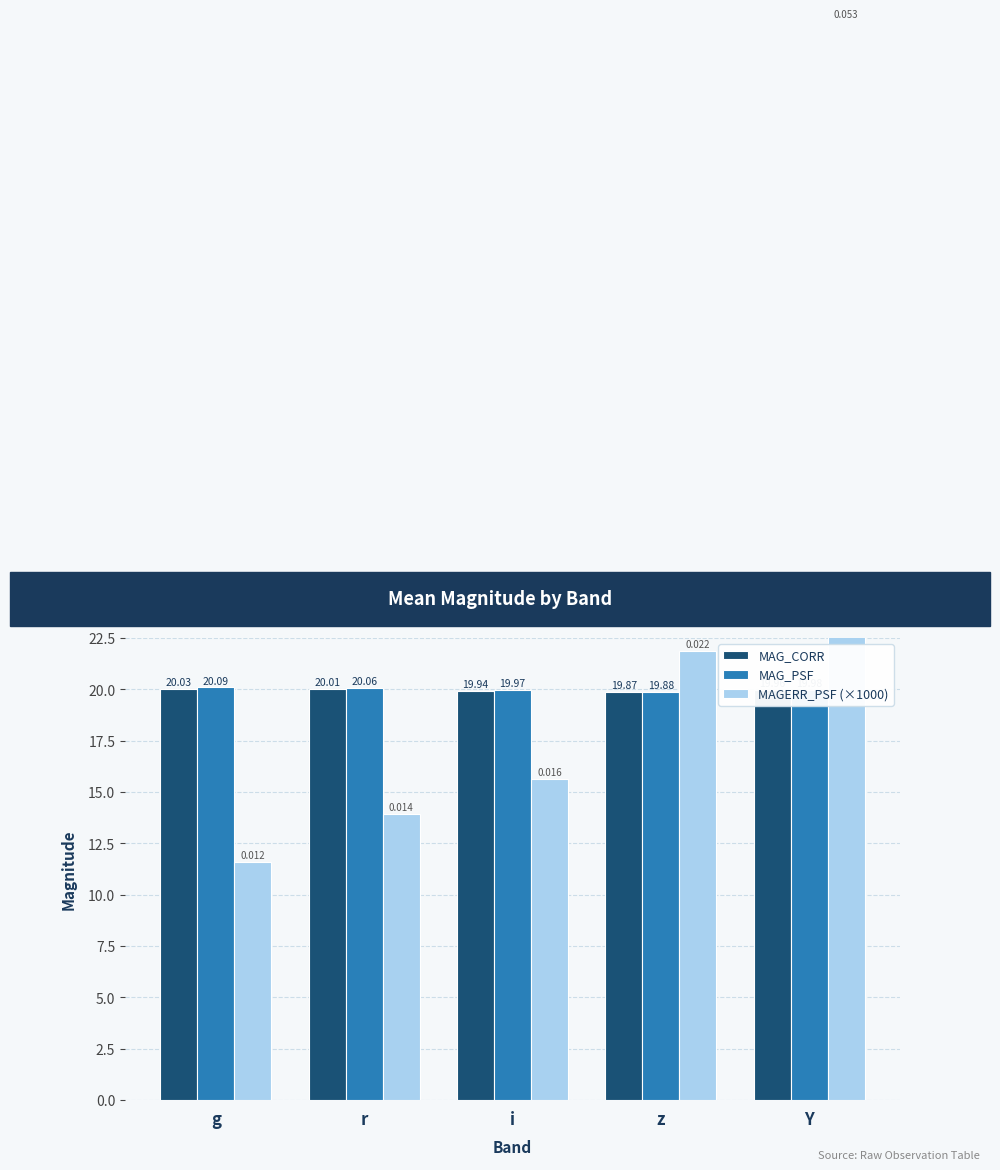

At which label does MAG_PSF reach its minimum?

z